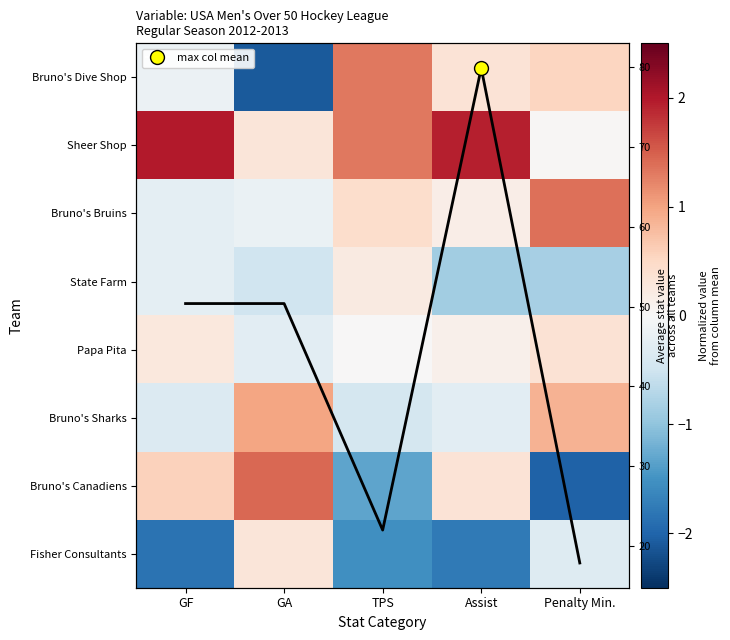

How many positive values does the Papa Pita series have?

3